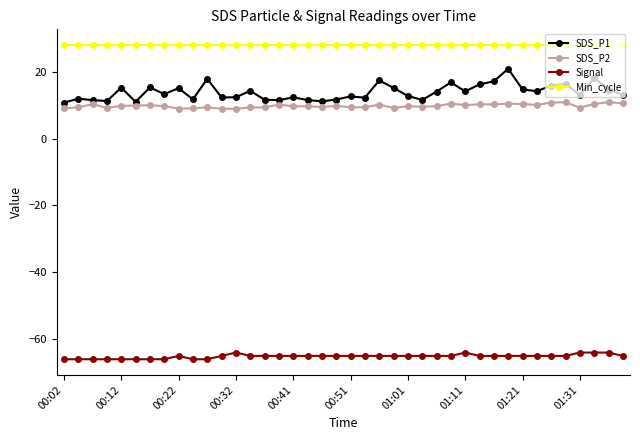

Rank the series by their maximum value, from lowest to highest.

Signal, SDS_P2, SDS_P1, Min_cycle